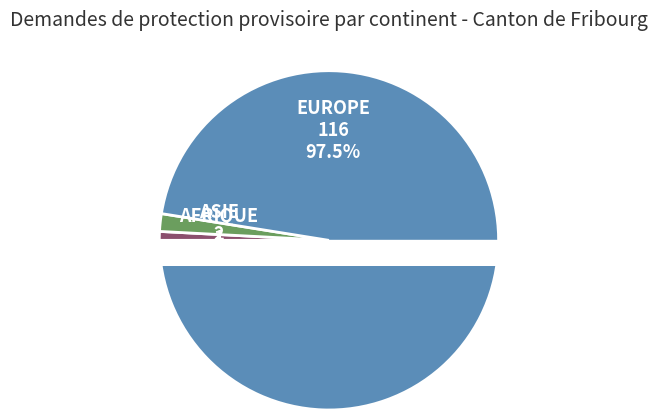

The Afrique slice represents 11% of the pie. True or false?

False